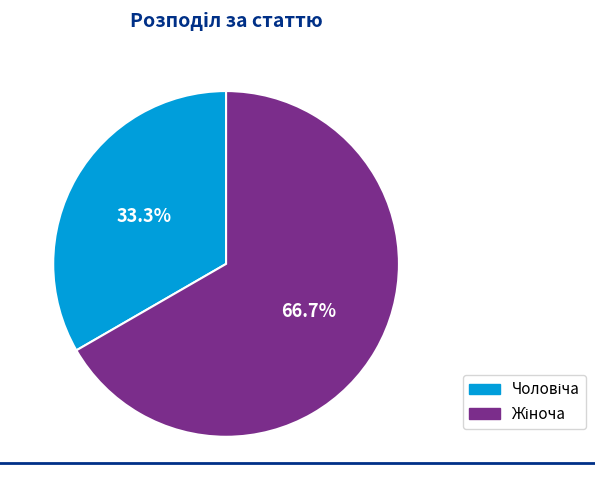

Does any single category account for the majority?

Yes